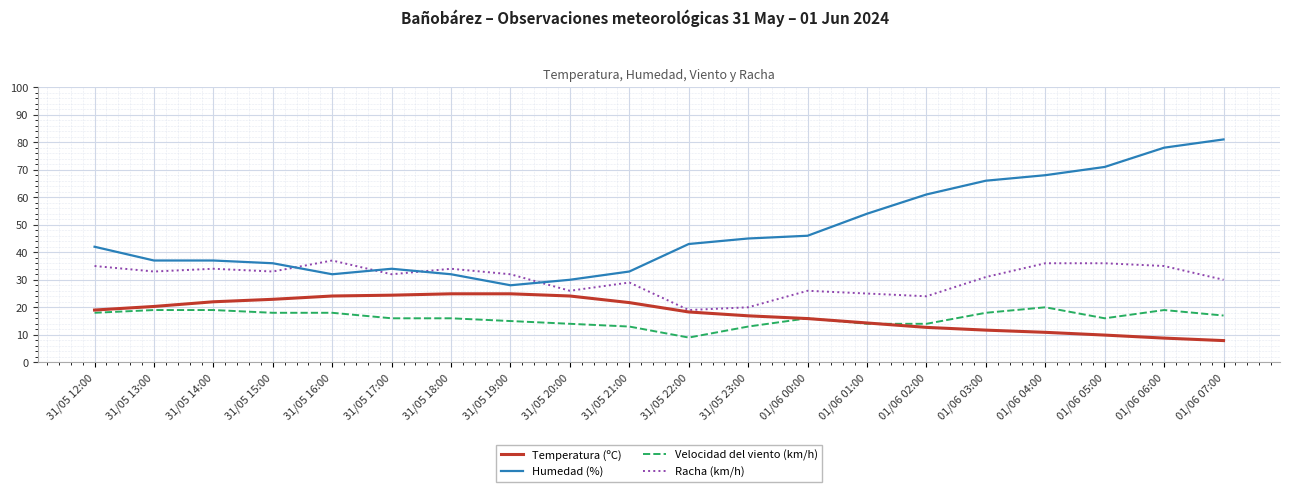

True or false: Temperatura (ºC) and Velocidad del viento (km/h) intersect in this chart.

True